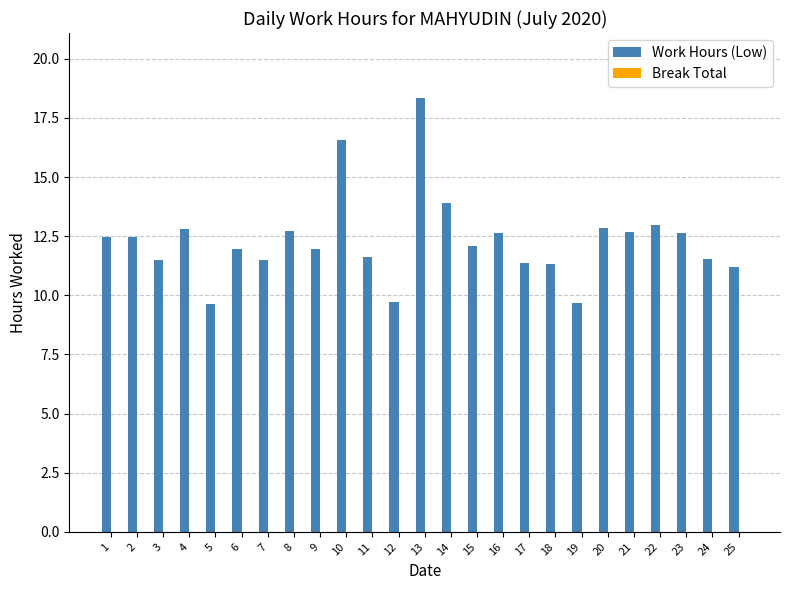

What is the greatest value displayed?

18.3